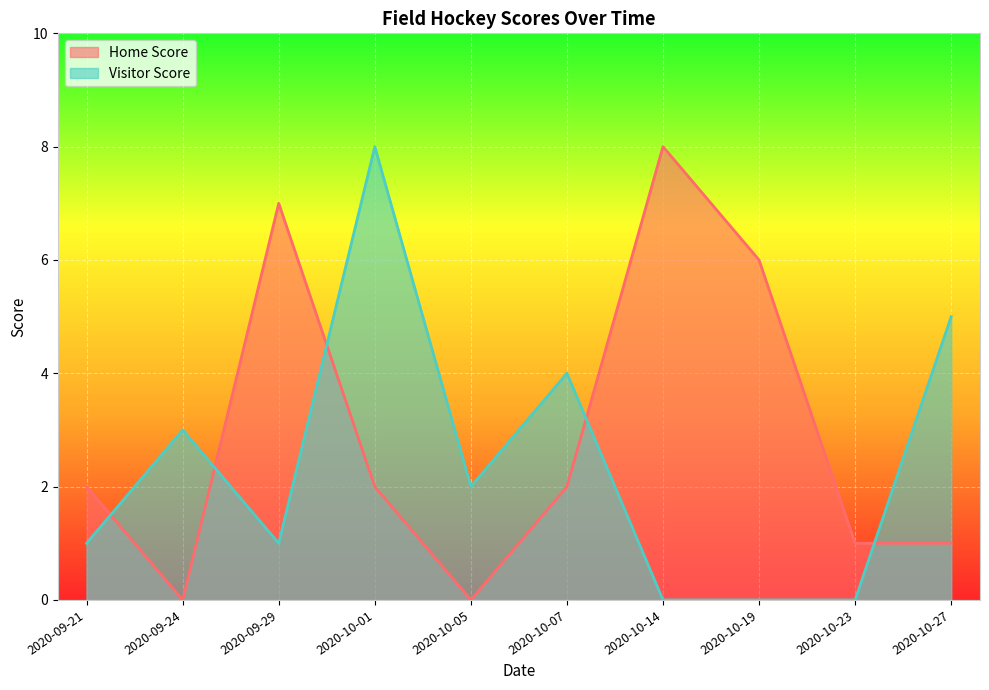

What position from the left is 2020-10-19?

8